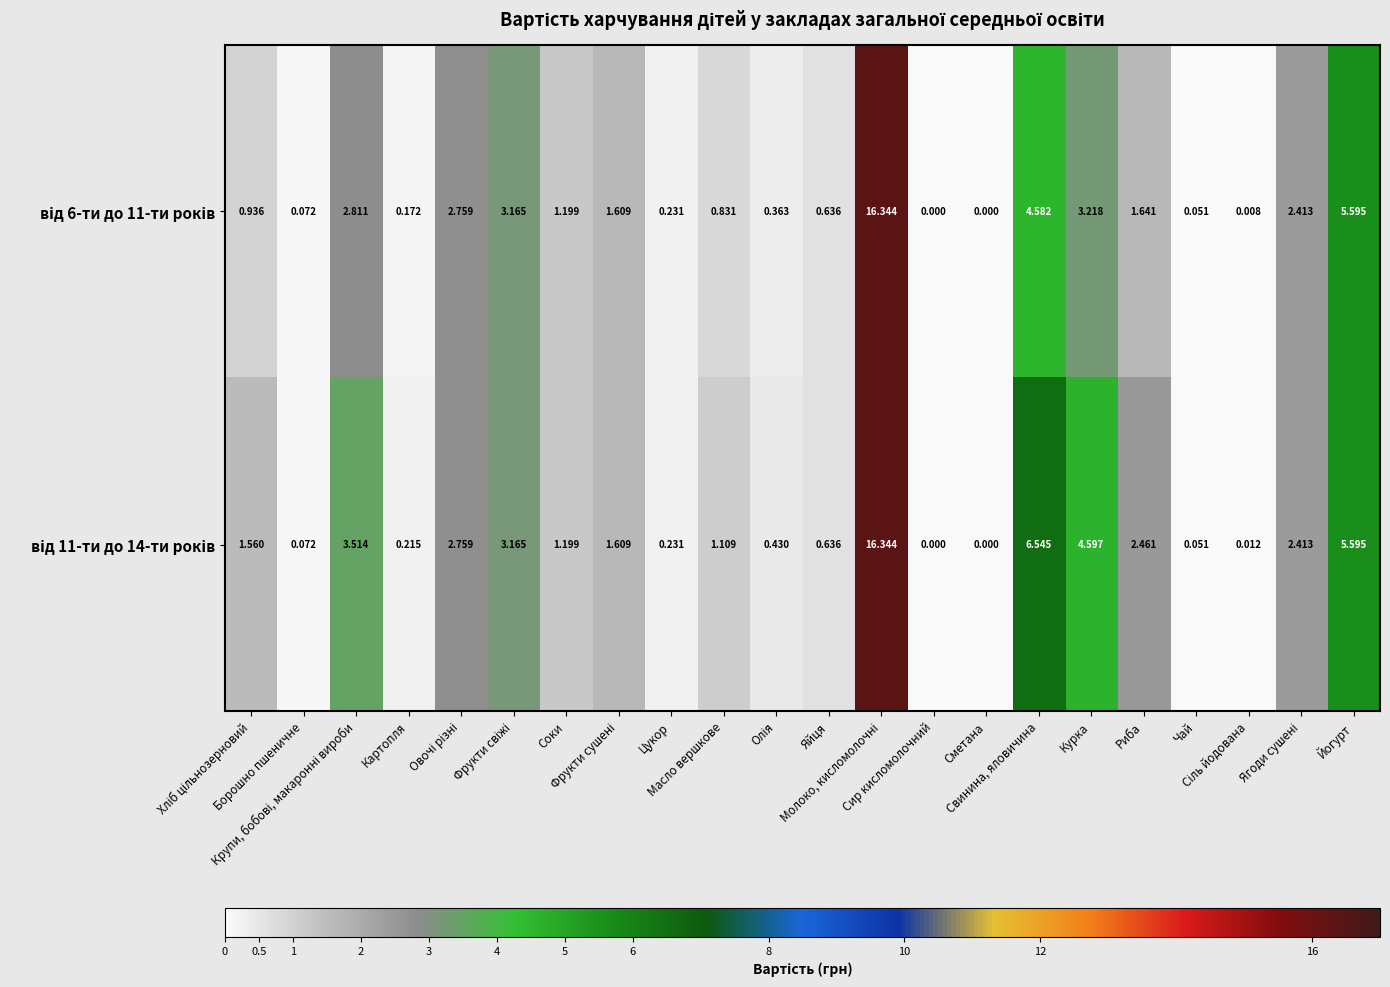

How many categories are shown in the chart?

22